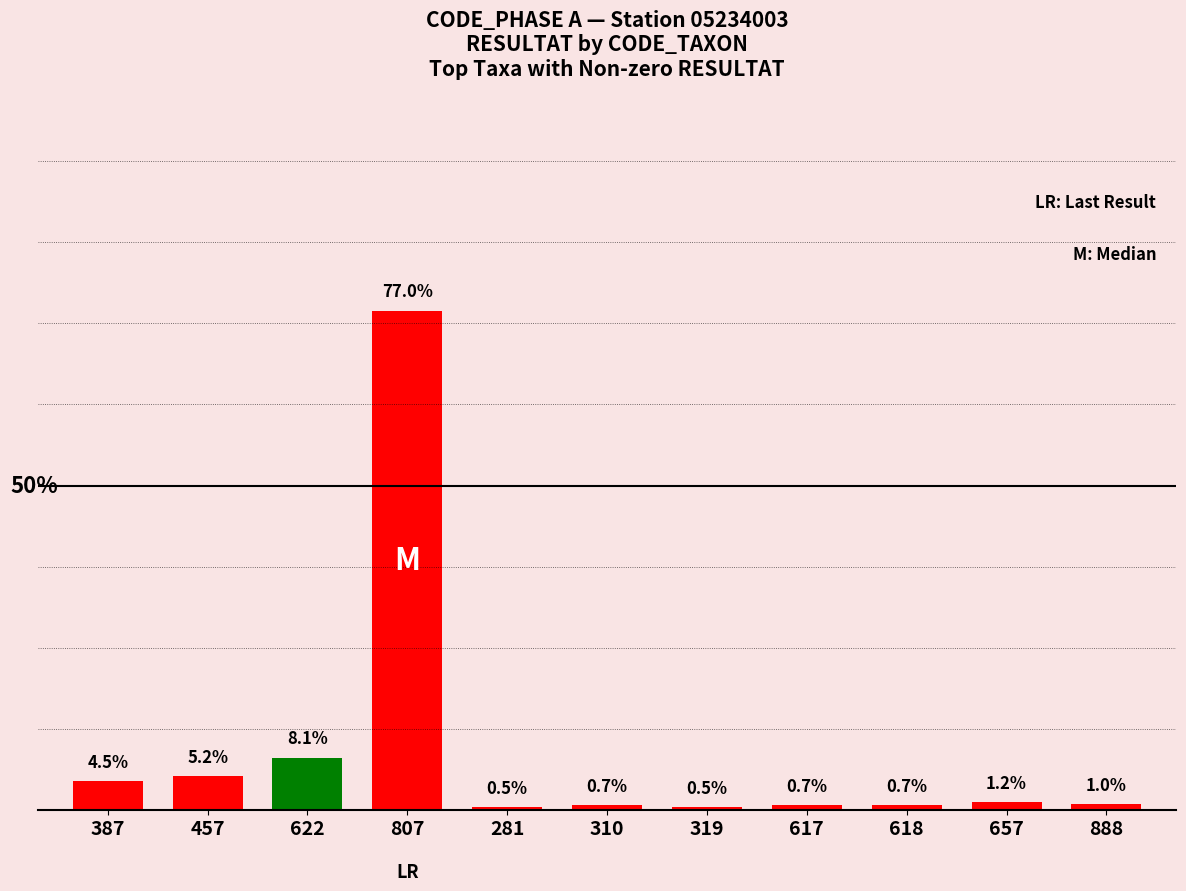

True or false: the data shows 4.5 at 387.

True